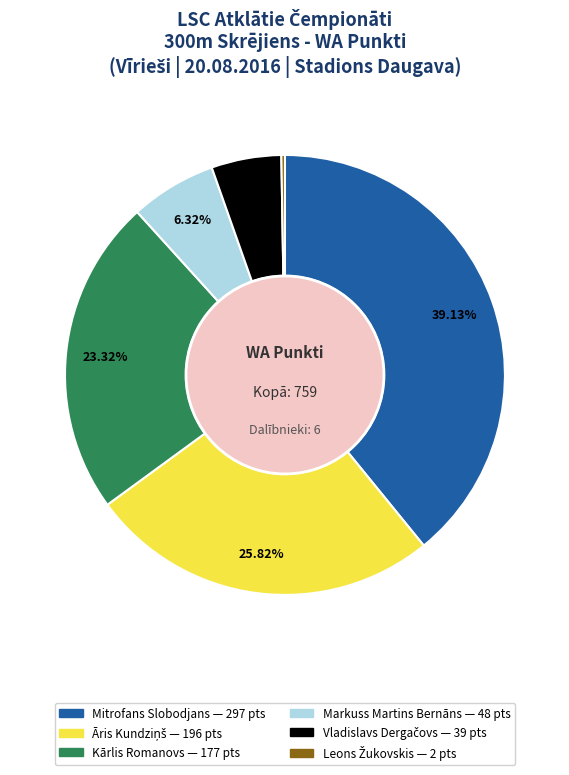

To the nearest percent, what is the difference between the largest and smallest slice percentages?

39%